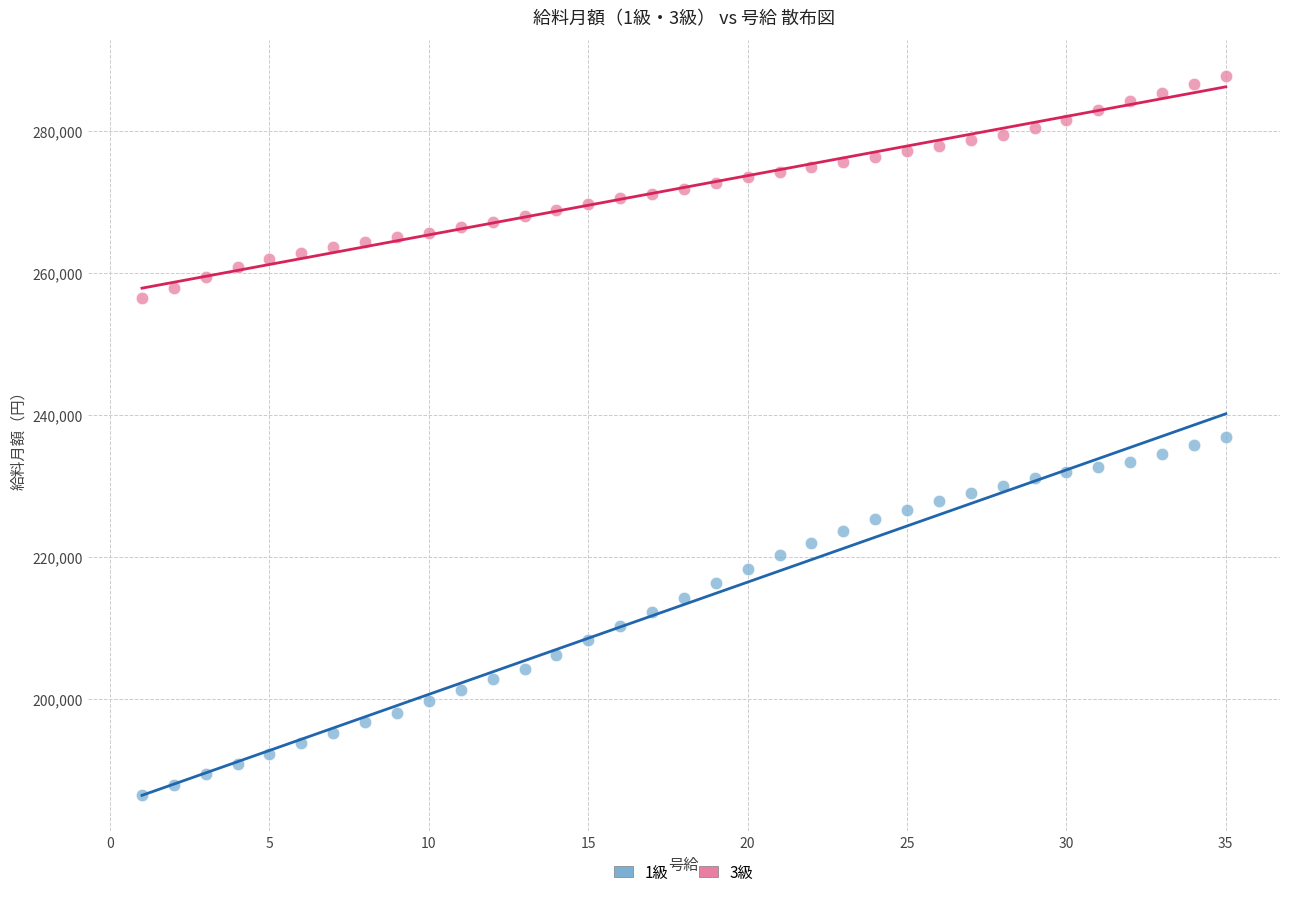

Across all data points, what is the range of X values (max minus min)?

34